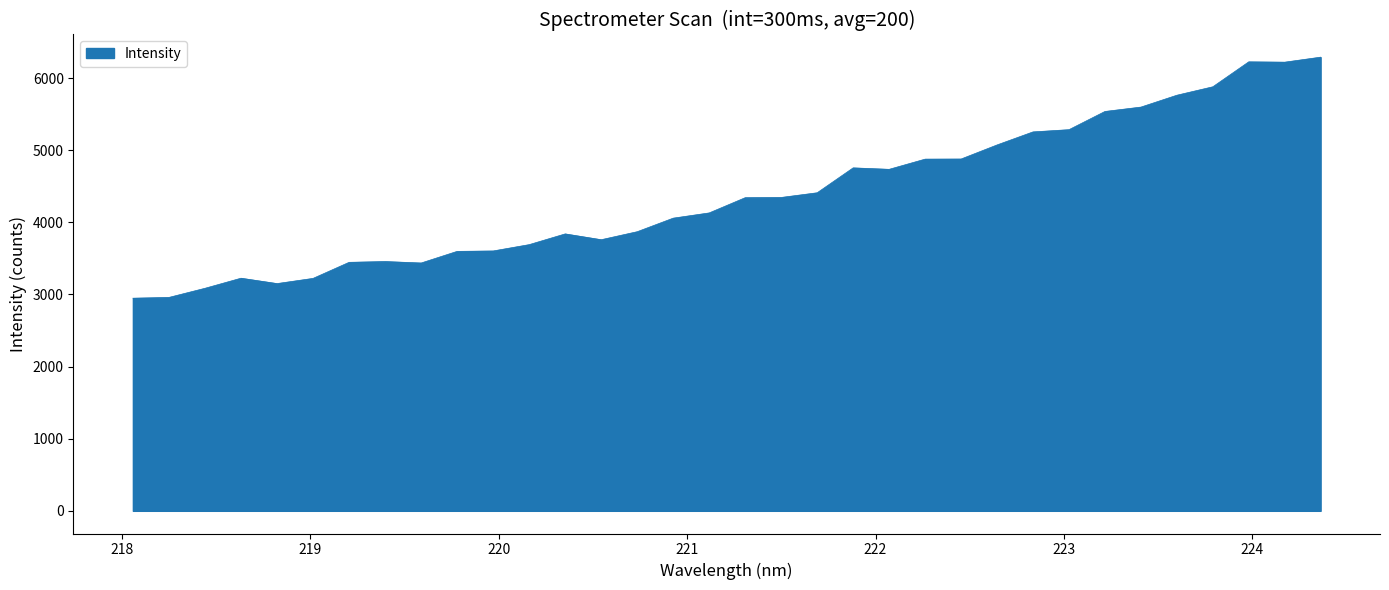

What is the greatest value displayed?

6288.9